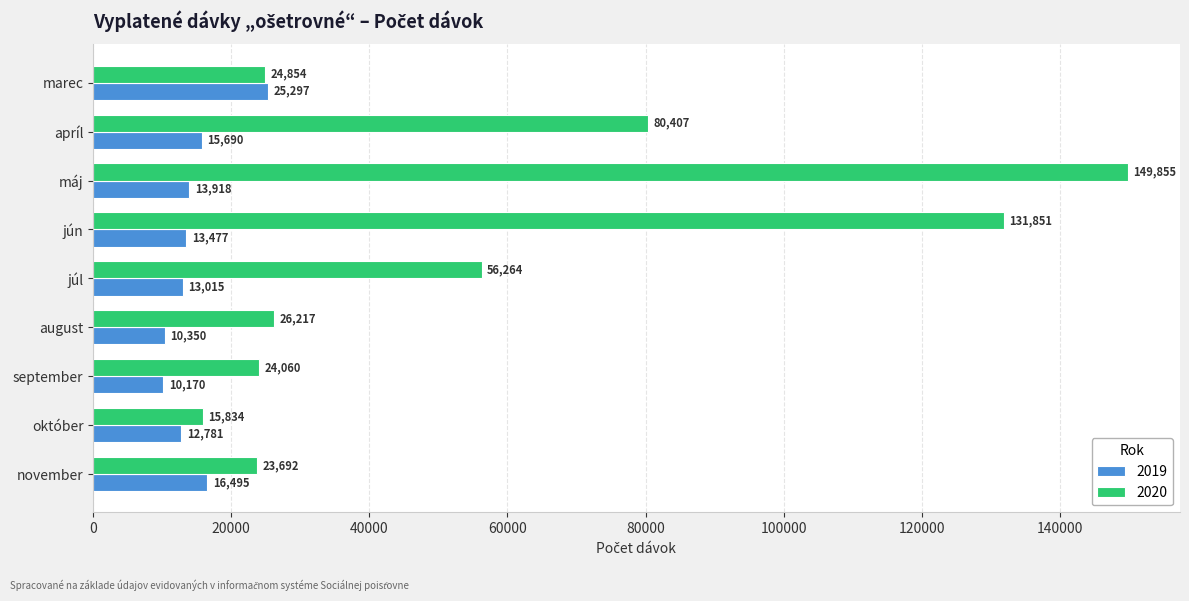

Which series has the widest spread of values?

2020